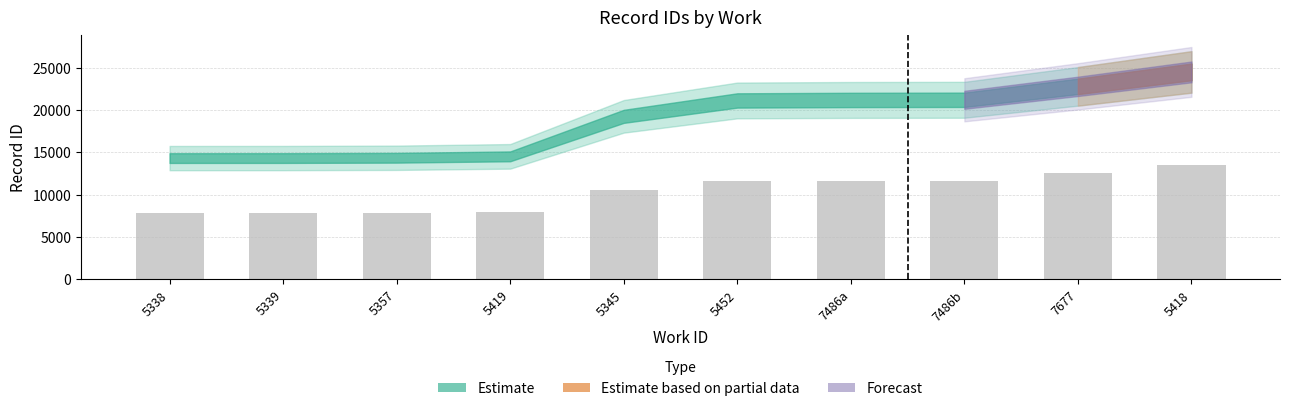

Which label corresponds to the largest value in the chart?

5418